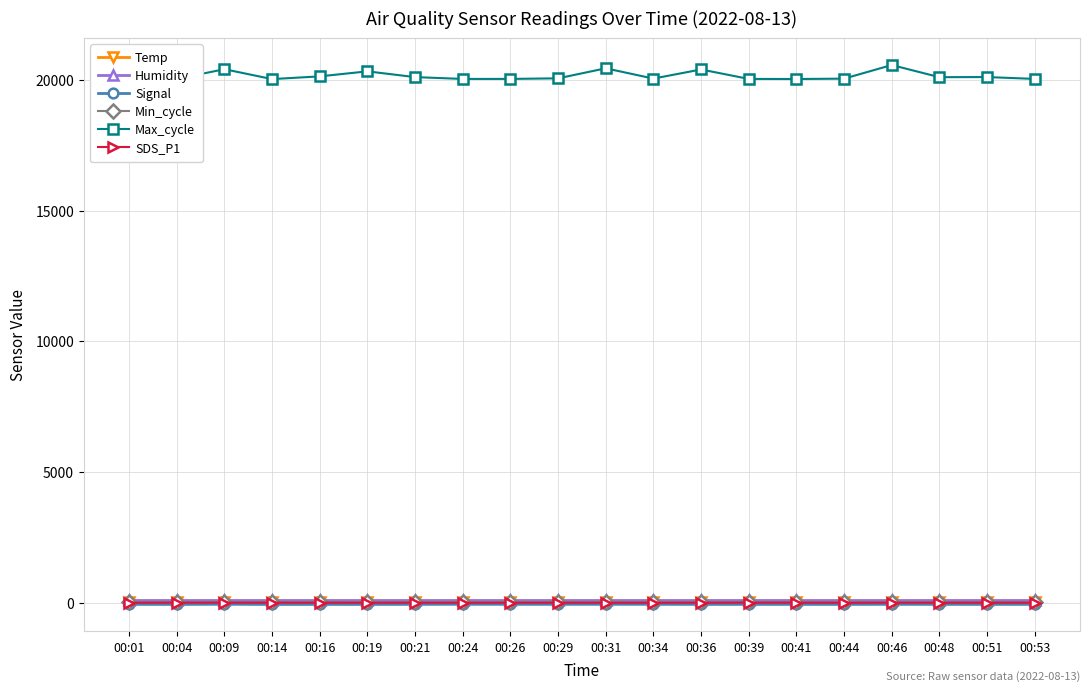

What is the sum of the Temp values at 00:01 and 00:16?

40.2